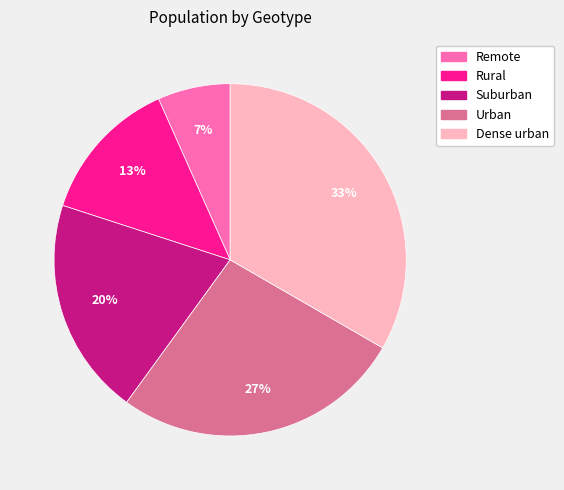

How many segments does this pie chart have?

5